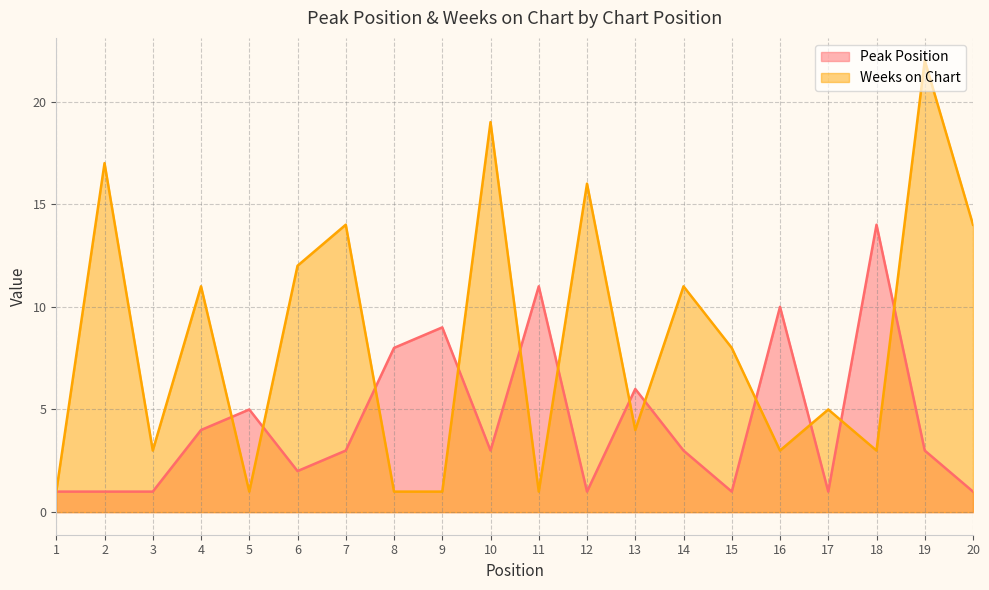

At which category is the sum across all series the highest?

19